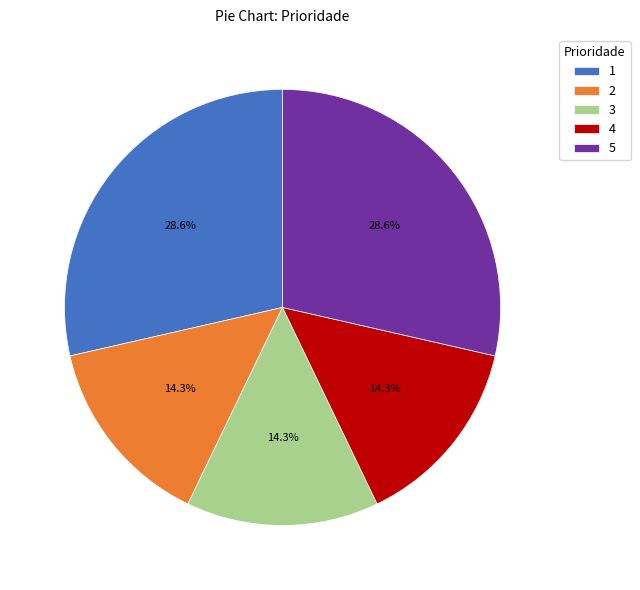

Is there any slice that represents more than half of the pie?

No